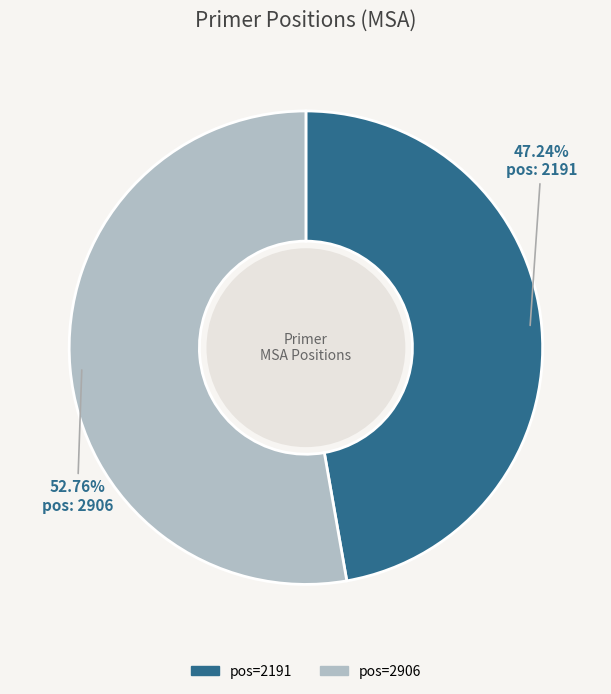

Is there a majority slice in this chart?

Yes